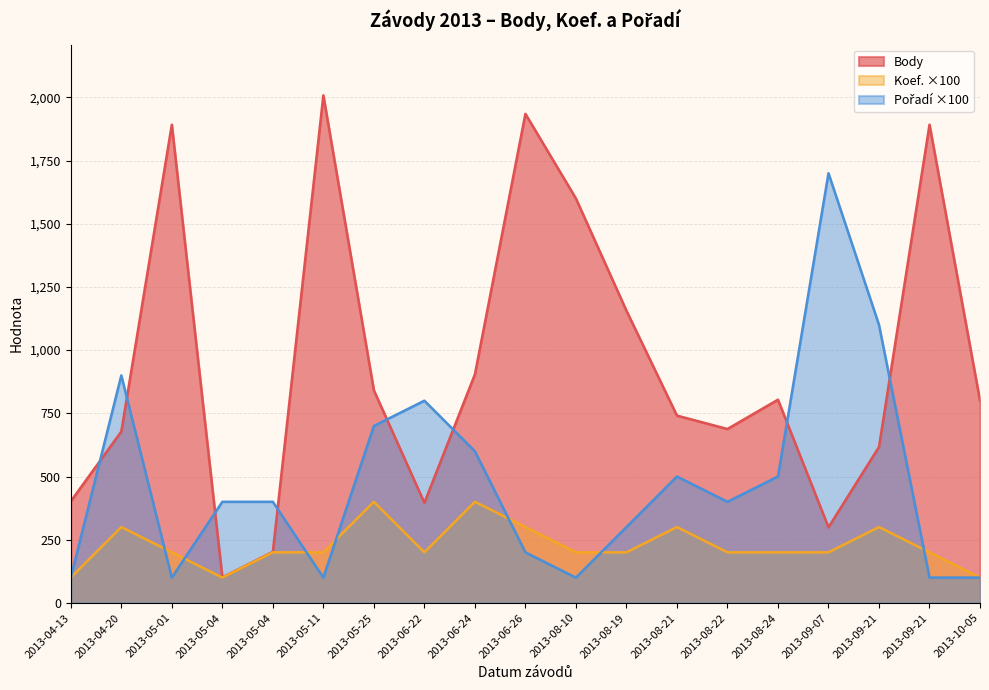

What is the value of the Koef. point at the 6th from the left?

200